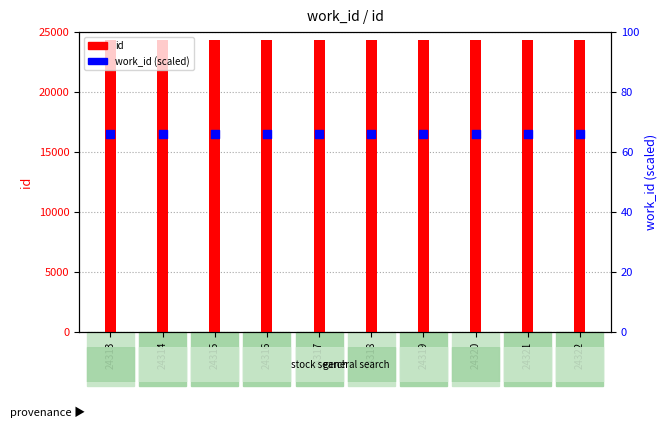

Which series reaches the minimum Y coordinate?

work_id